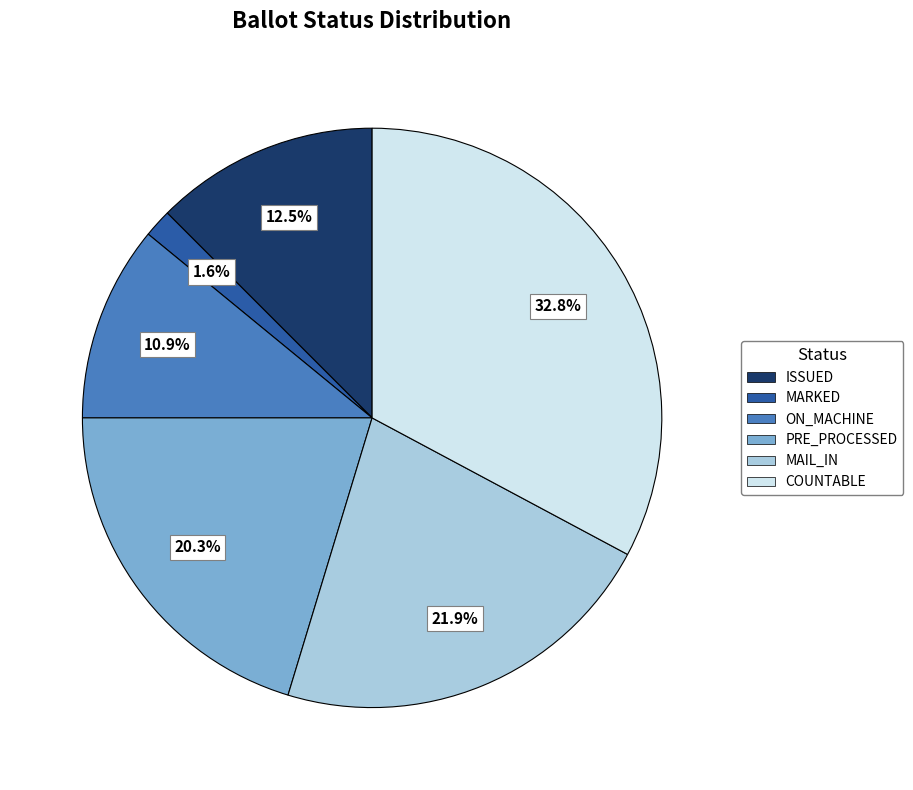

Is there a majority slice in this chart?

No